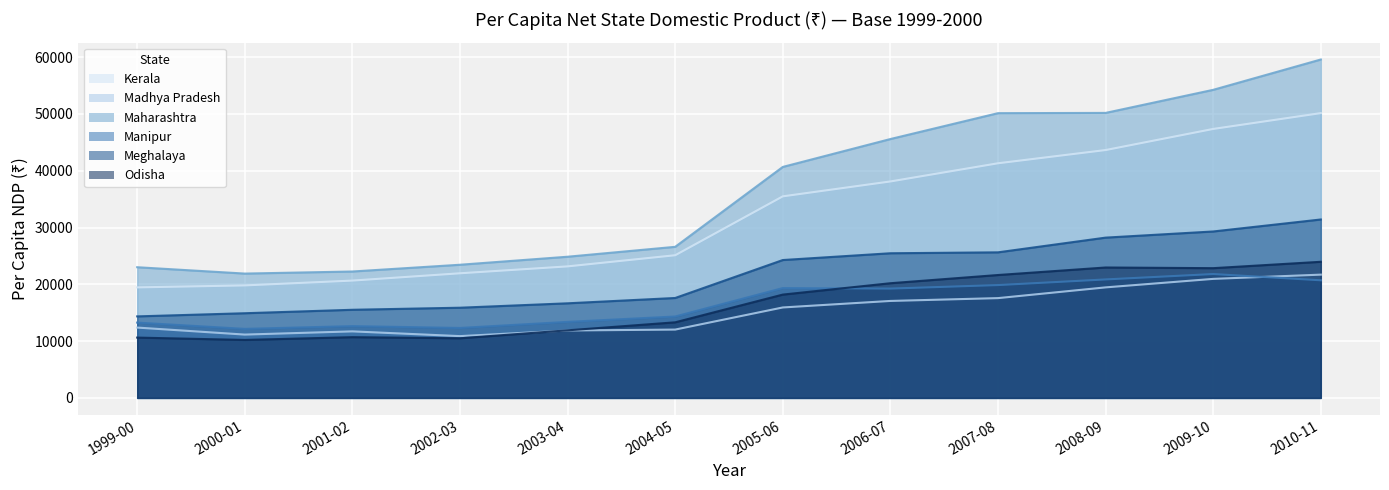

True or false: Meghalaya has more than 1 points higher than both neighbors.

False